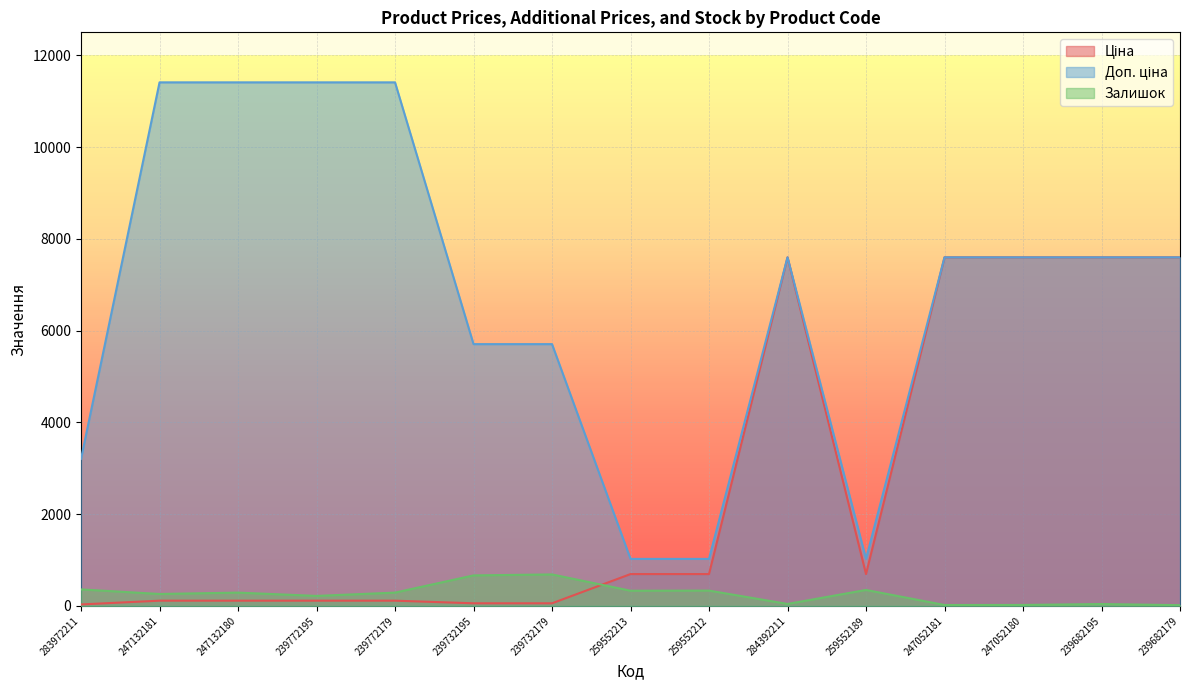

What is the highest value of the Залишок series?

686.0